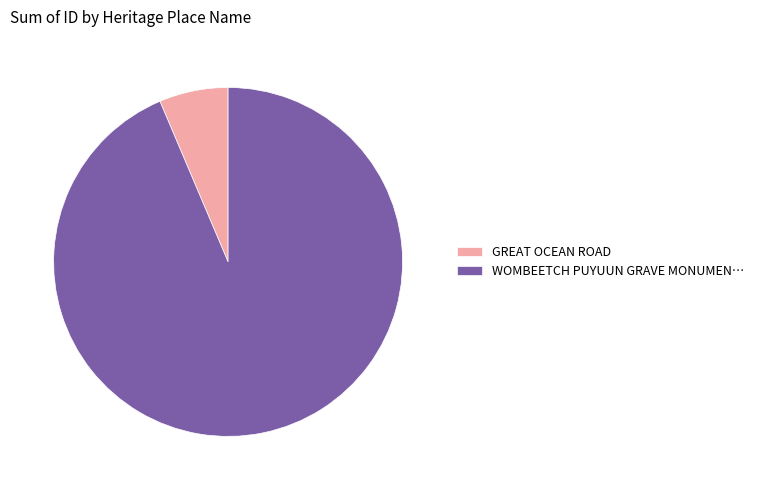

What is the majority slice?

WOMBEETCH PUYUUN GRAVE MONUMEN…